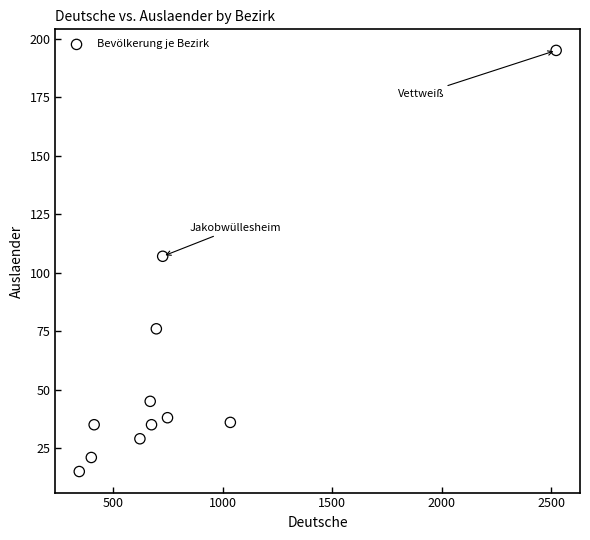

What Y value in the scatter plot is closest to 105?

107